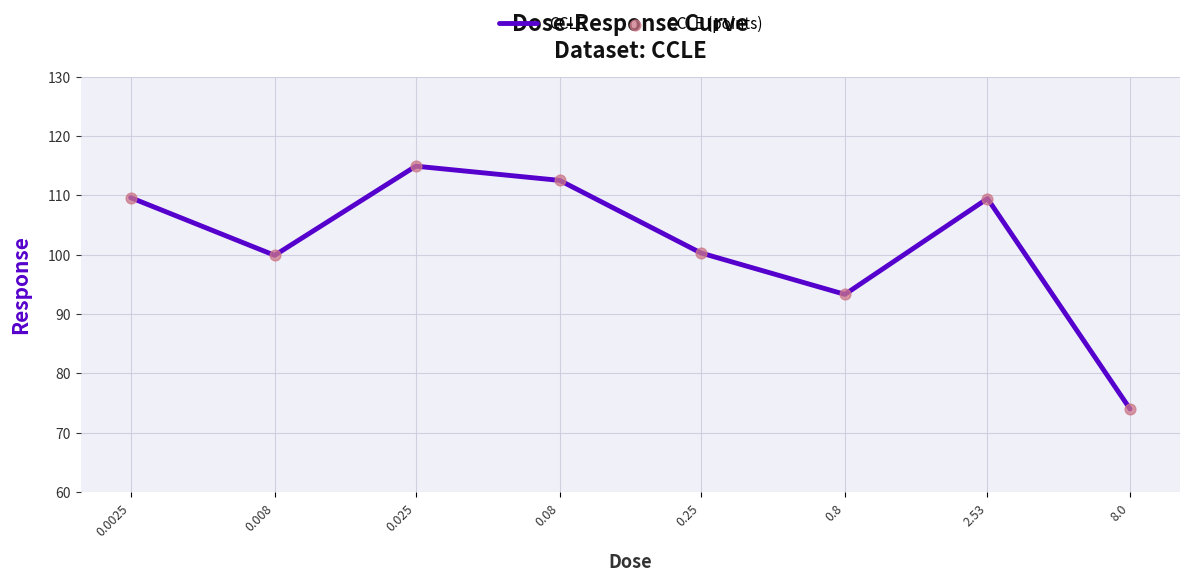

Which has a higher value, 0.8 or 0.008?

0.008